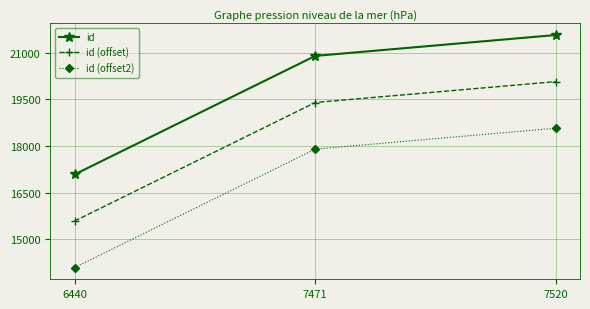

Is this an area chart (filled region under the line)?

No